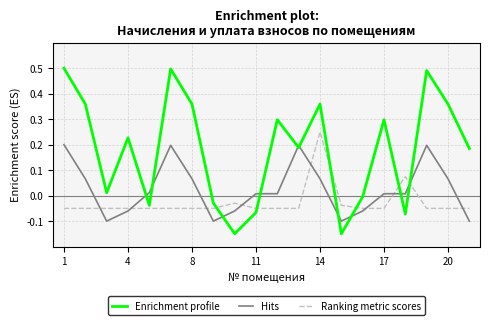

List the series in order of their peak value, highest first.

Enrichment profile, Ranking metric scores, Hits